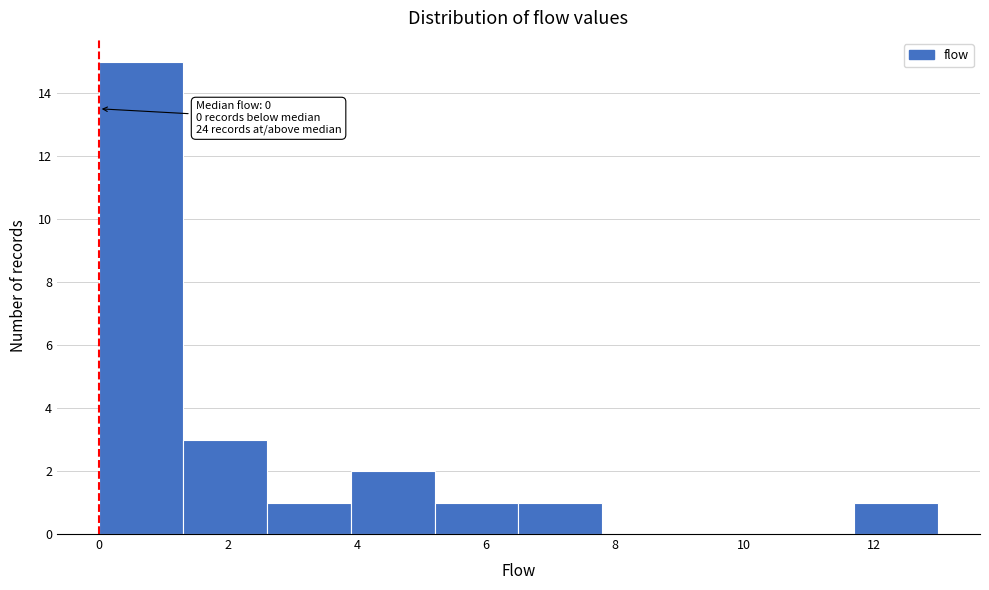

Over which range of the x-axis is the bar tallest?

0.0 to 1.3